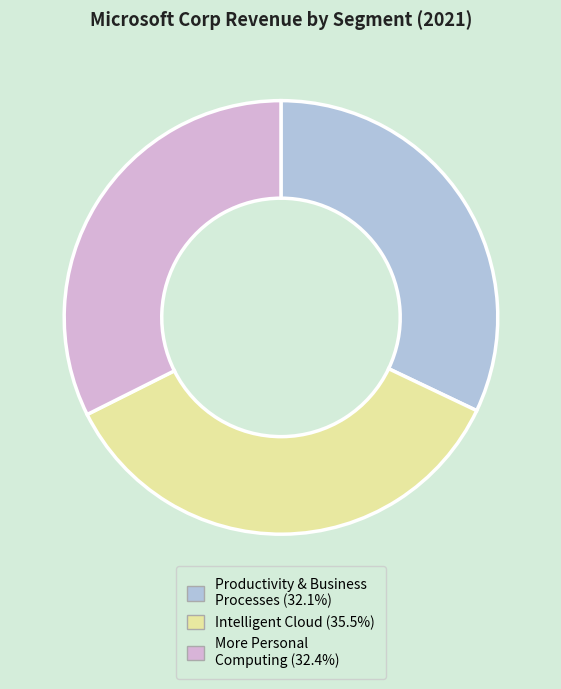

Does any single category account for the majority?

No